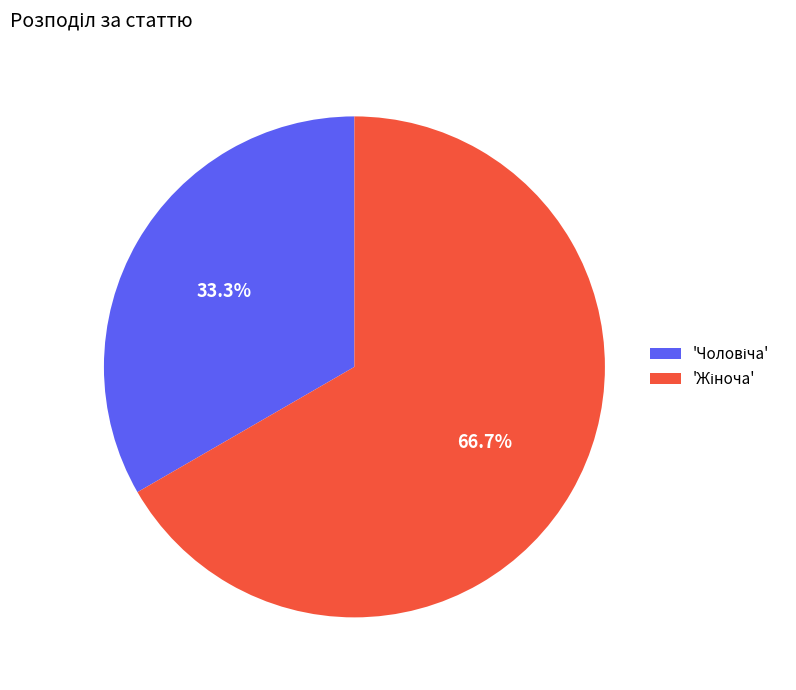

Is there any slice that represents more than half of the pie?

Yes